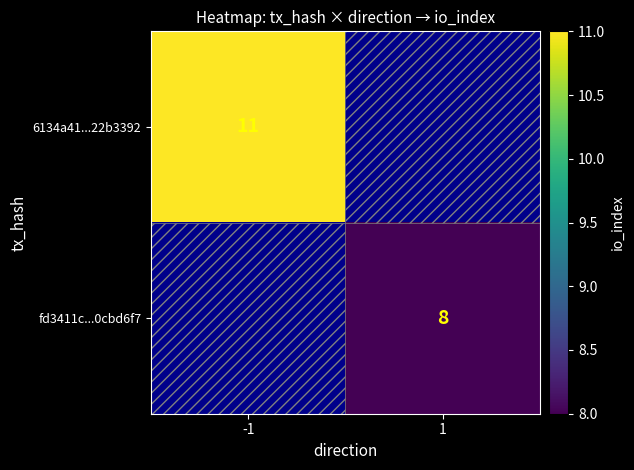

The value of fd3411c...0cbd6f7 at 1 is 2. True or false?

False